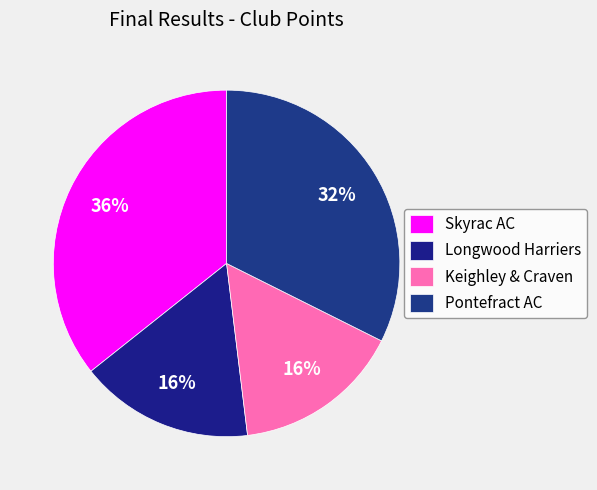

How many slices are in this pie chart?

4